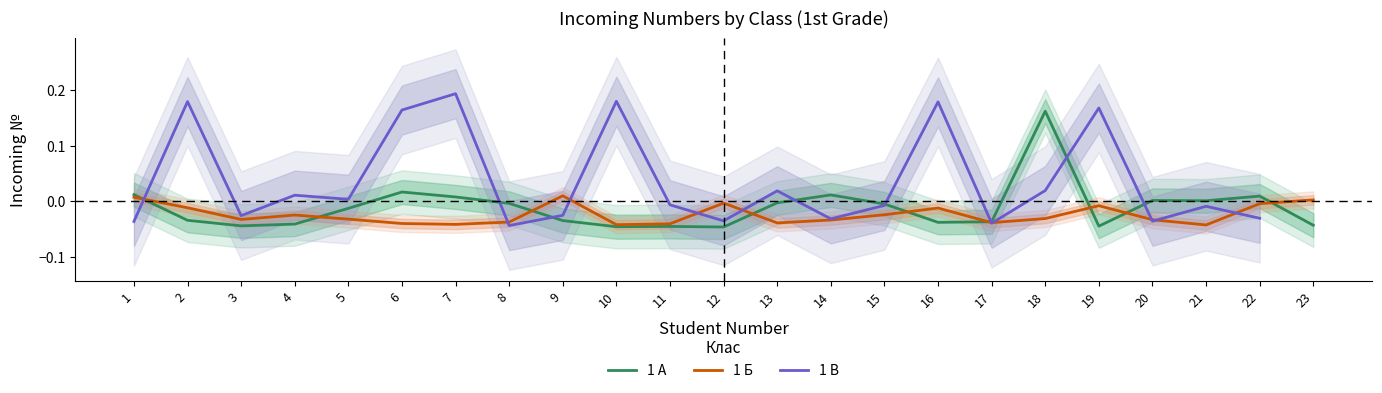

How many values in 1 А are above zero?

8